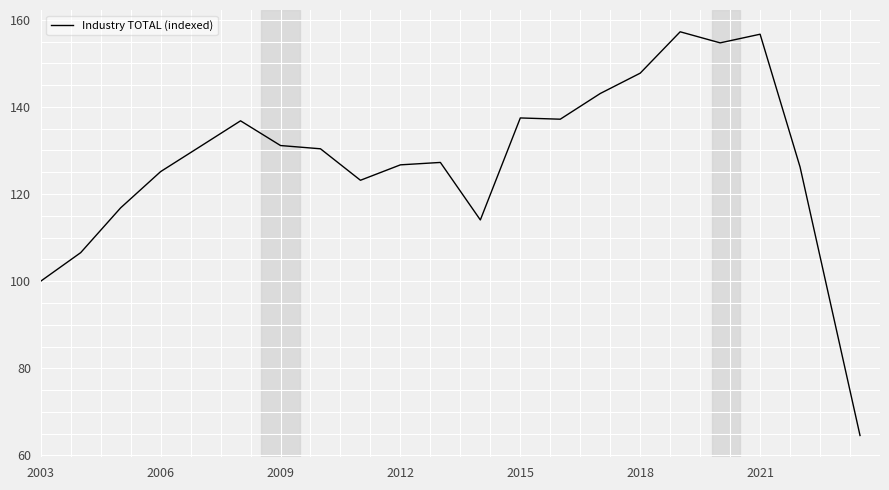

Does the chart have visible grid lines?

Yes